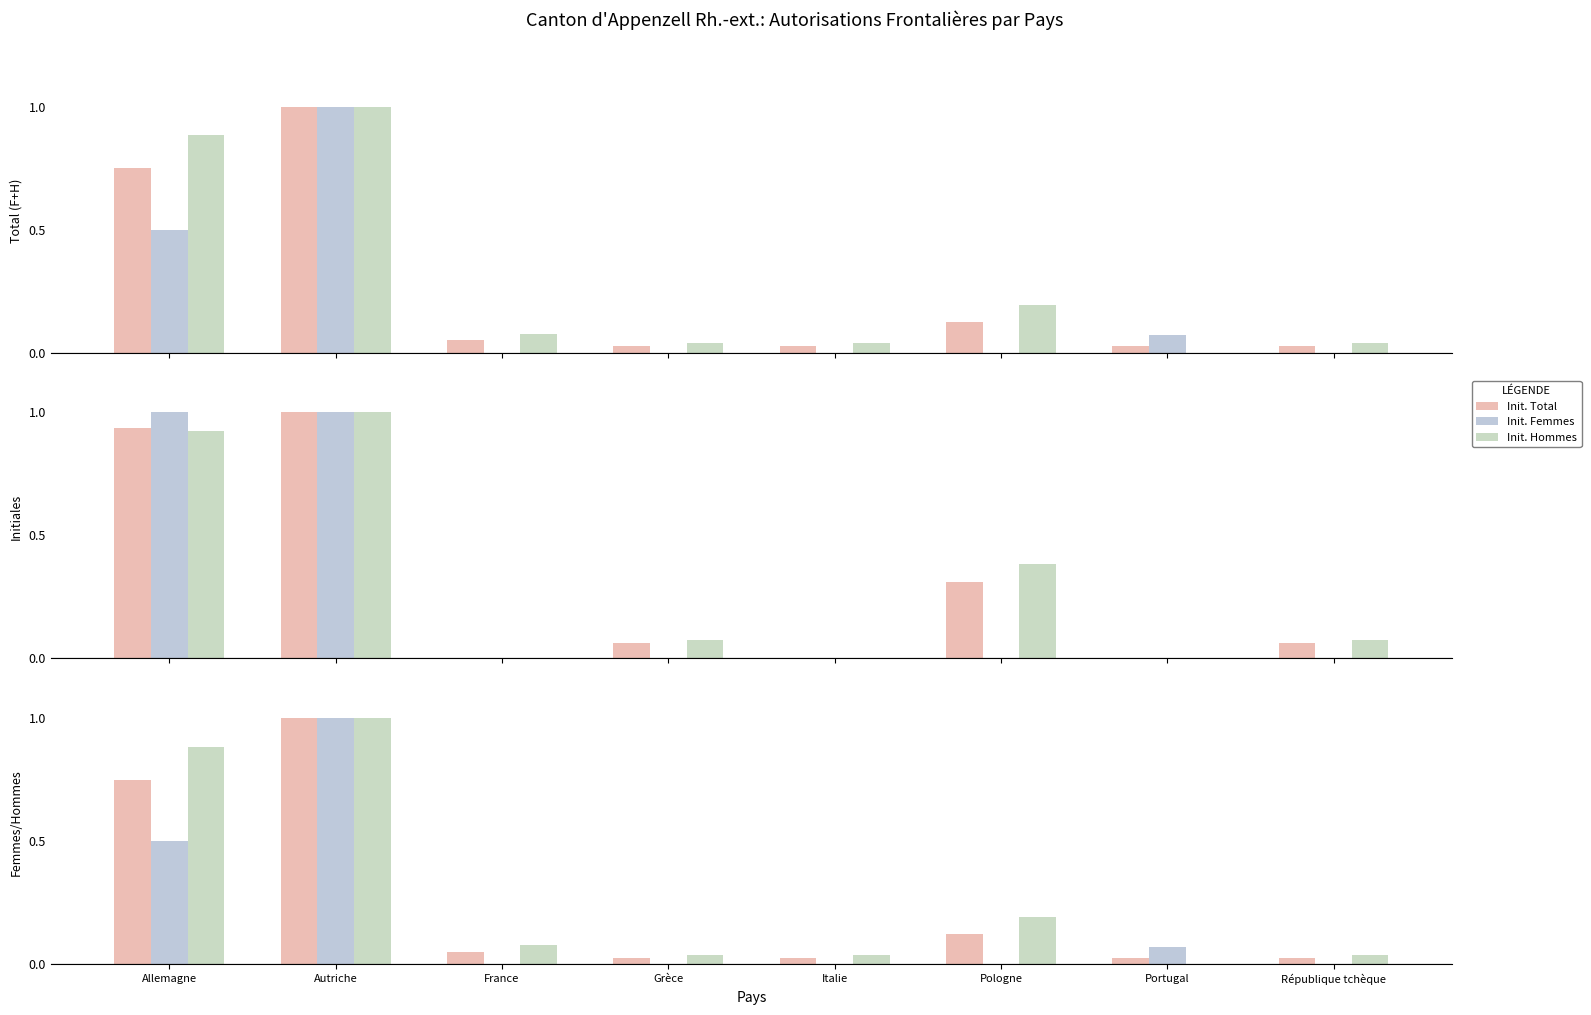

At how many categories does at least one series exceed 0?

8